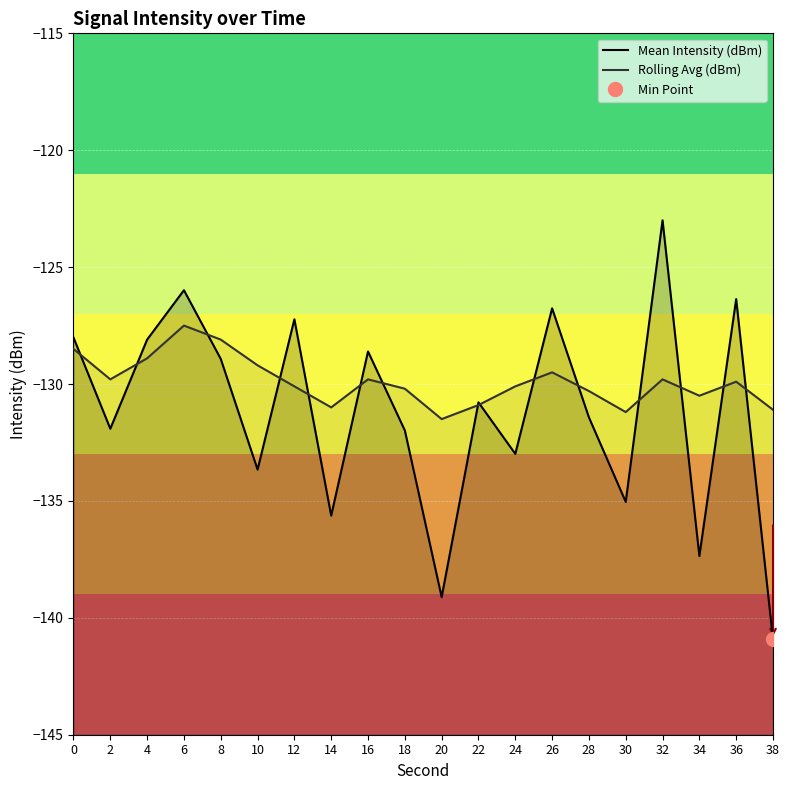

Which series has the largest range (max minus min)?

Mean Intensity (dBm)